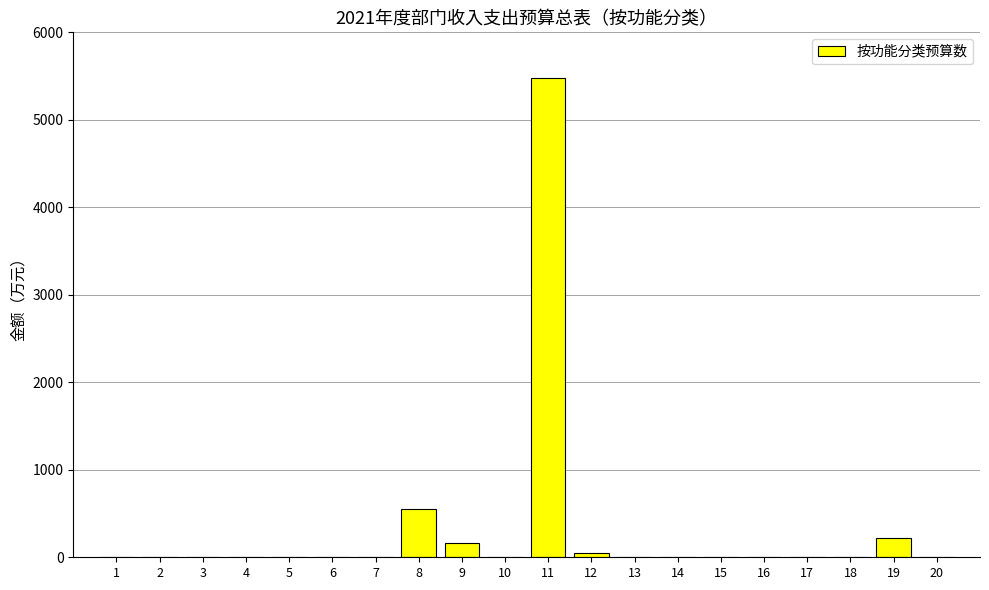

Are the bars horizontal?

No